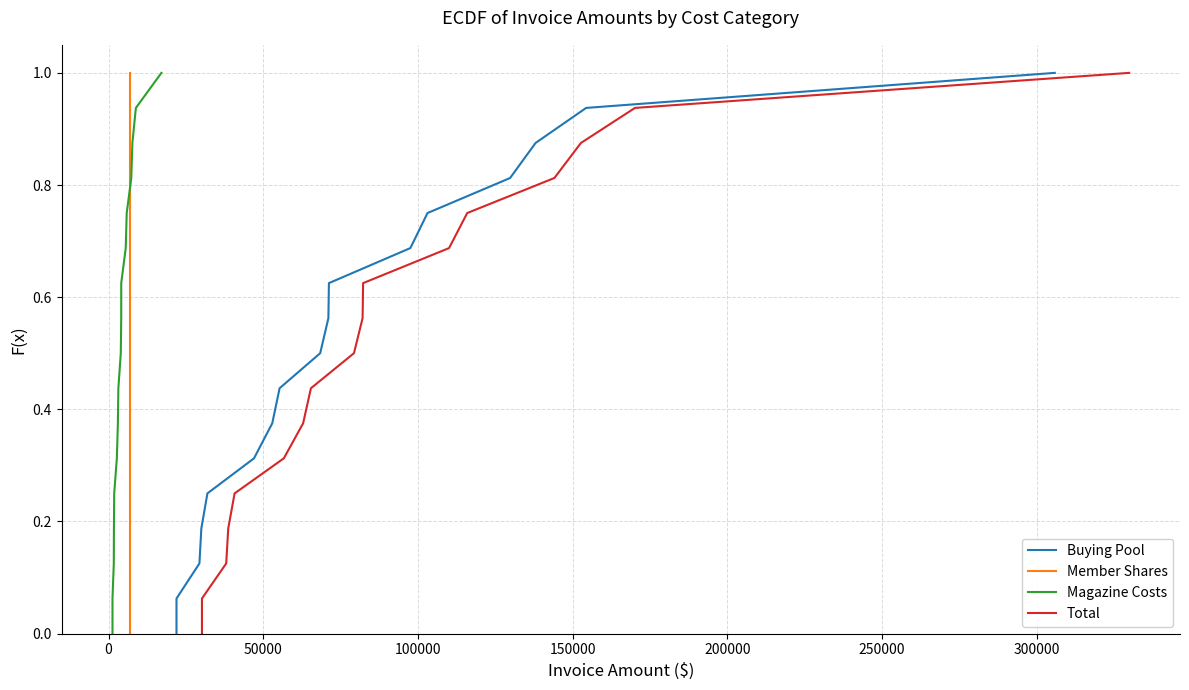

How many lines are shown in the chart?

4